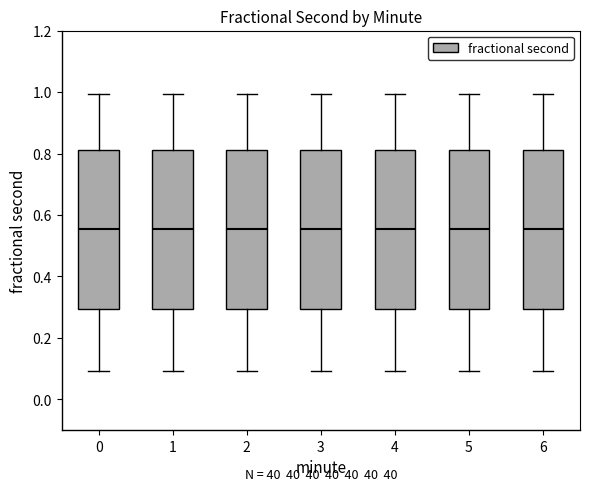

Where is the lower edge of the box at x = 1 on the y-axis? The values are not printed on the chart, so give them approximately, as read against the axis.

0.30